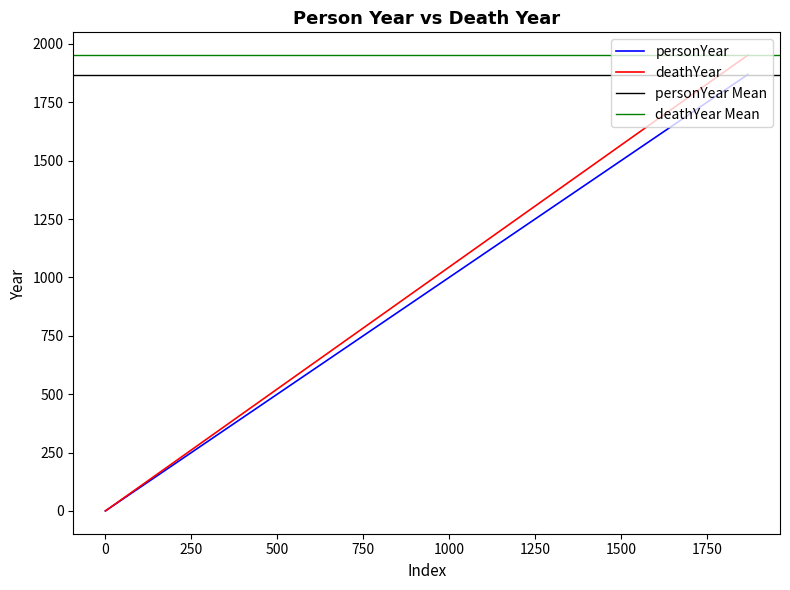

True or false: personYear has a value of 808 at 0.

False